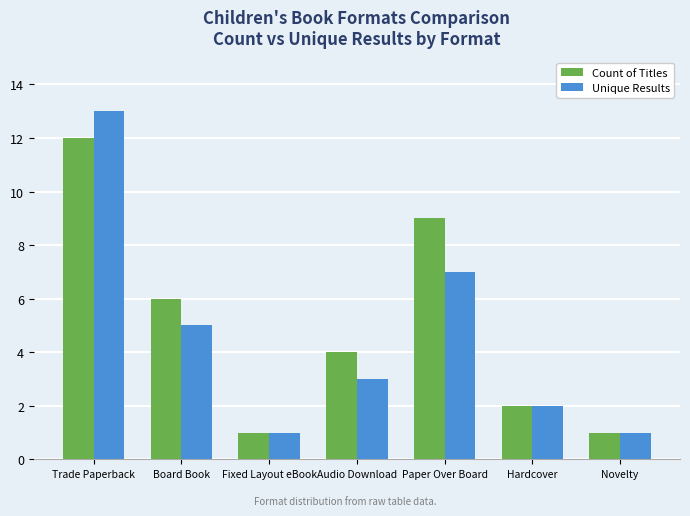

Is it true that Count of Titles equals 4 at Audio Download?

True